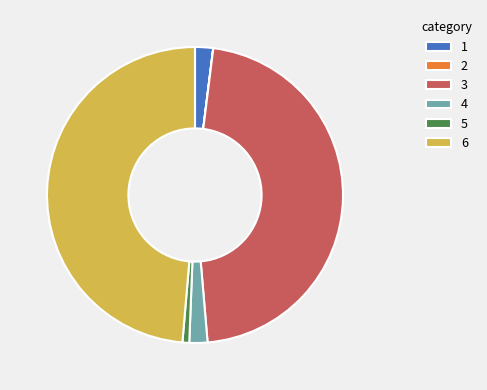

True or false: 6 accounts for 43% of the total.

False